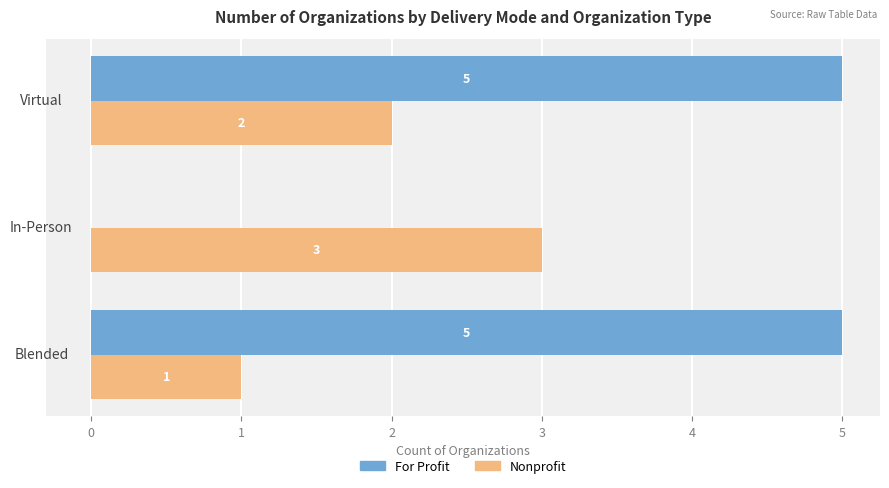

The For Profit series shows 0 at In-Person. True or false?

True